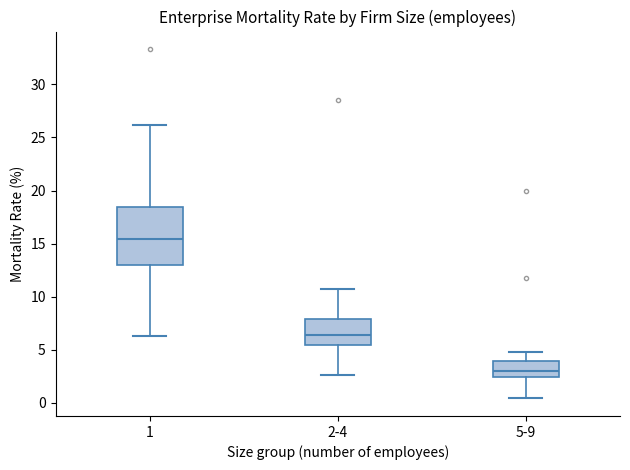

Which box has the lowest median line?

5-9